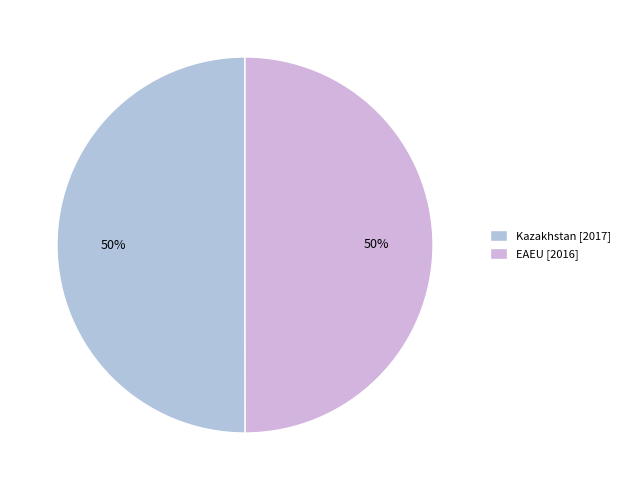

How many segments does this pie chart have?

2